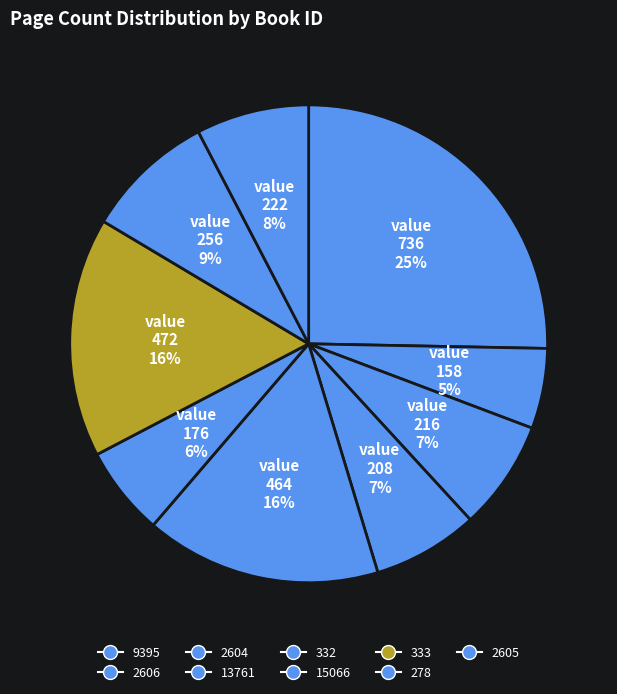

Which slice is the largest?

9395